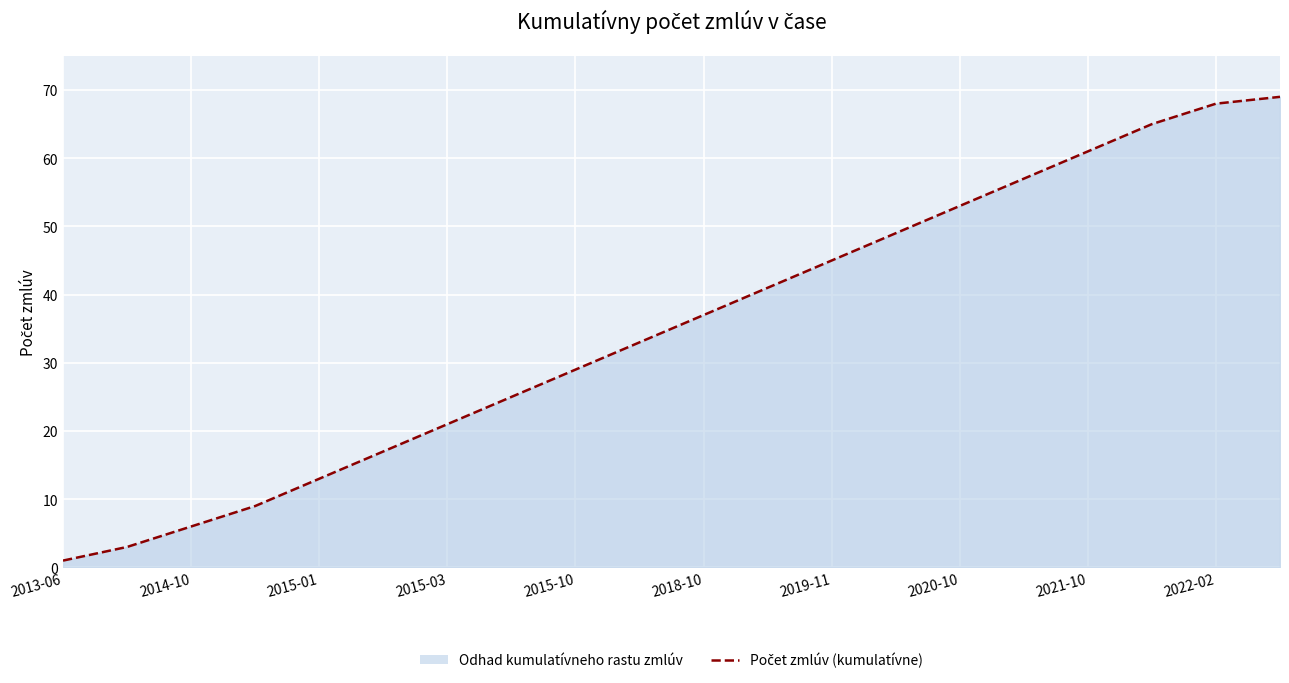

Where does the data first go above 37?

11